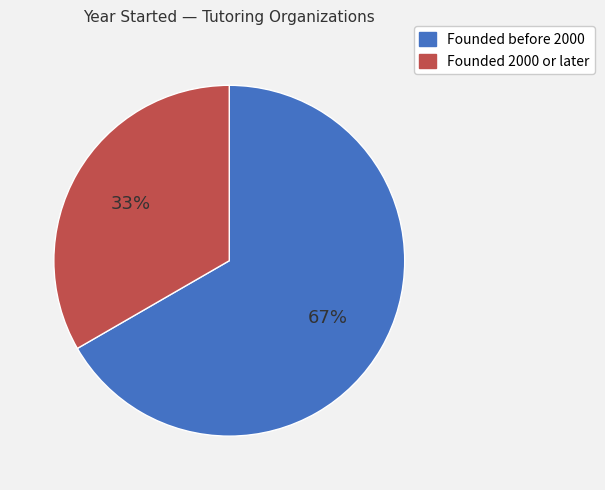

Count the number of slices in the pie.

2